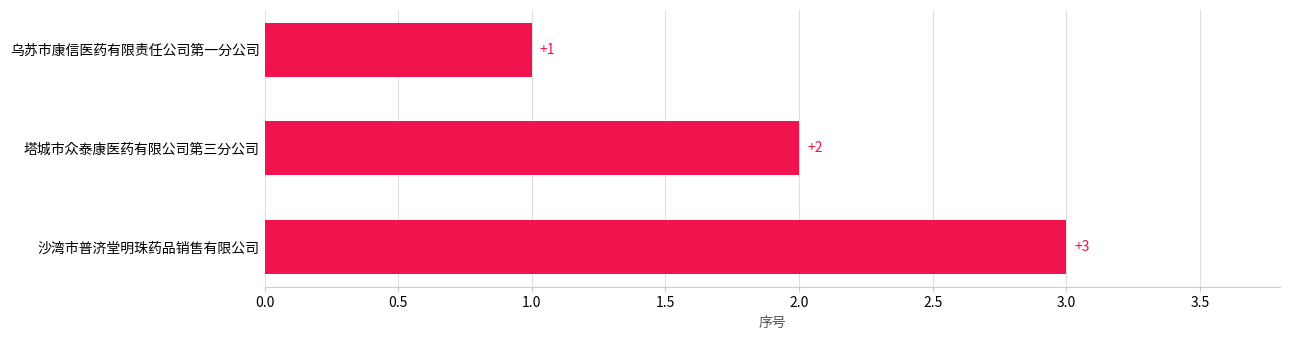

The chart shows a value of 0 at 乌苏市康信医药有限责任公司第一分公司. True or false?

False